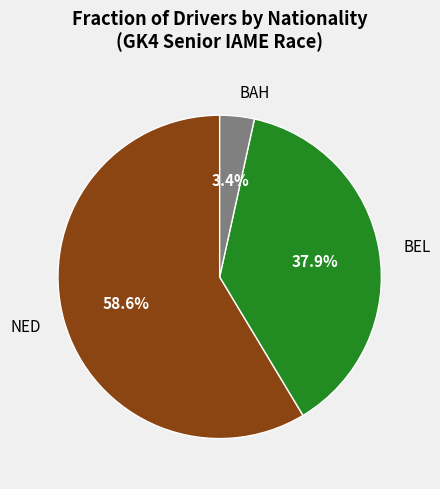

Rank the categories by value from highest to lowest.

NED, BEL, BAH